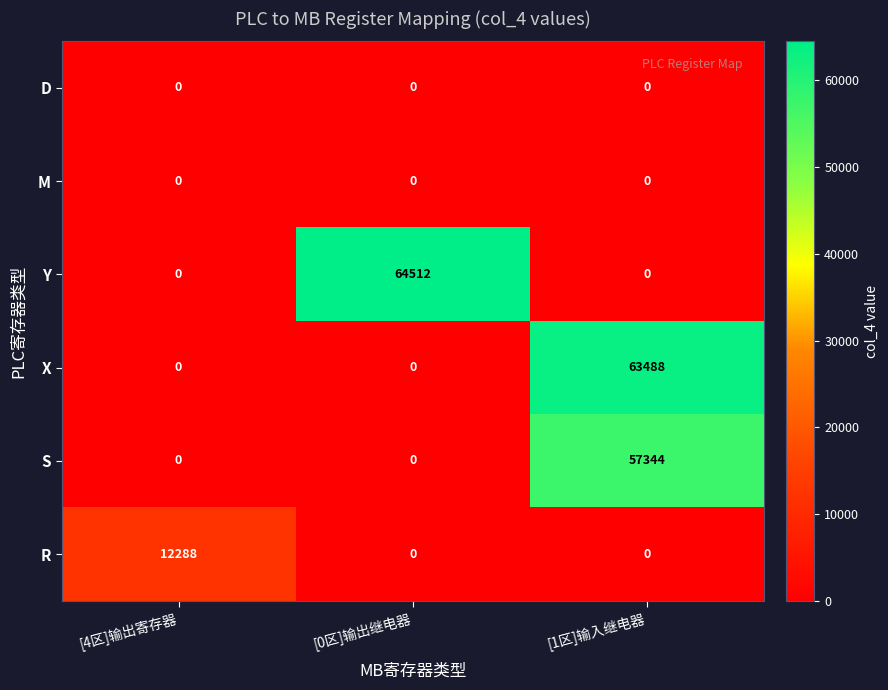

What is the difference between the Y values at [0区]输出继电器 and [4区]输出寄存器?

64512